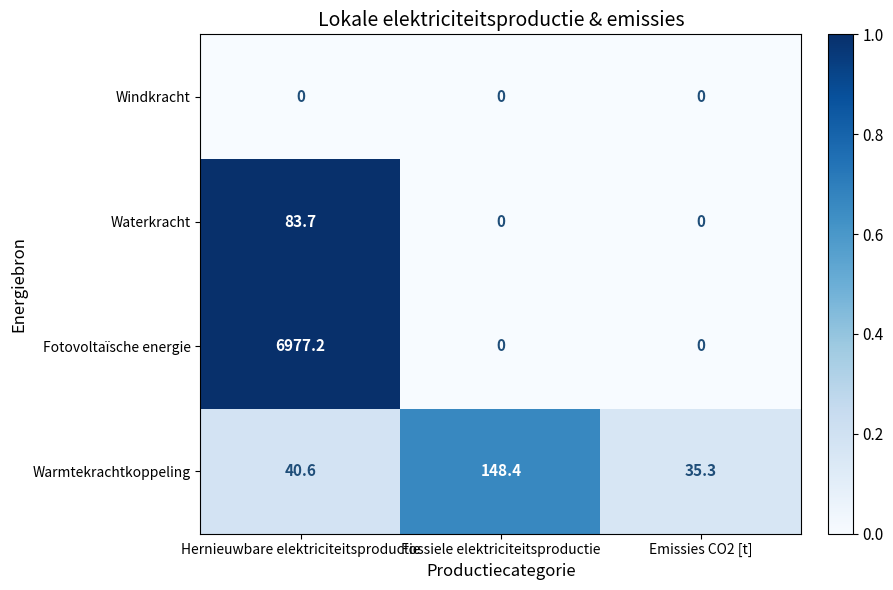

The value of Warmtekrachtkoppeling at Emissies CO2 [t] is 35.3. True or false?

True